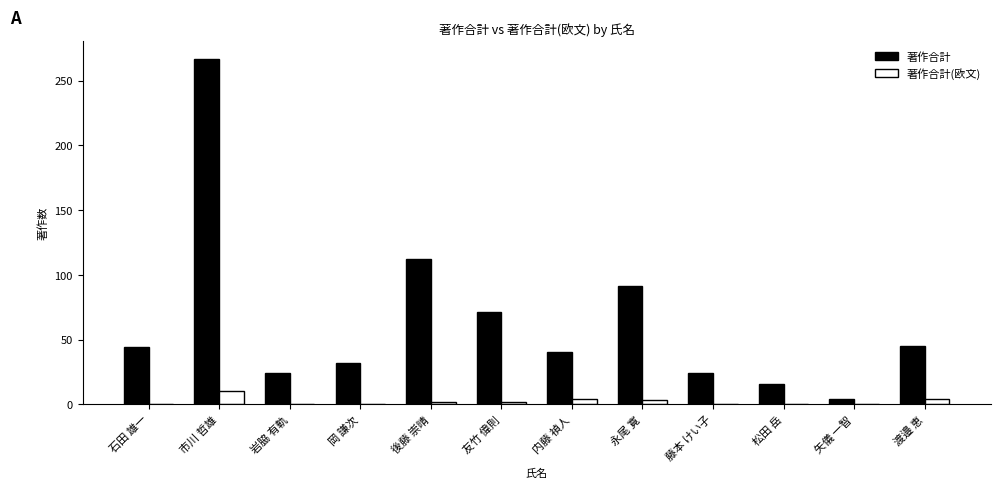

What is the total value across all series at 岩脇 有軌?

24